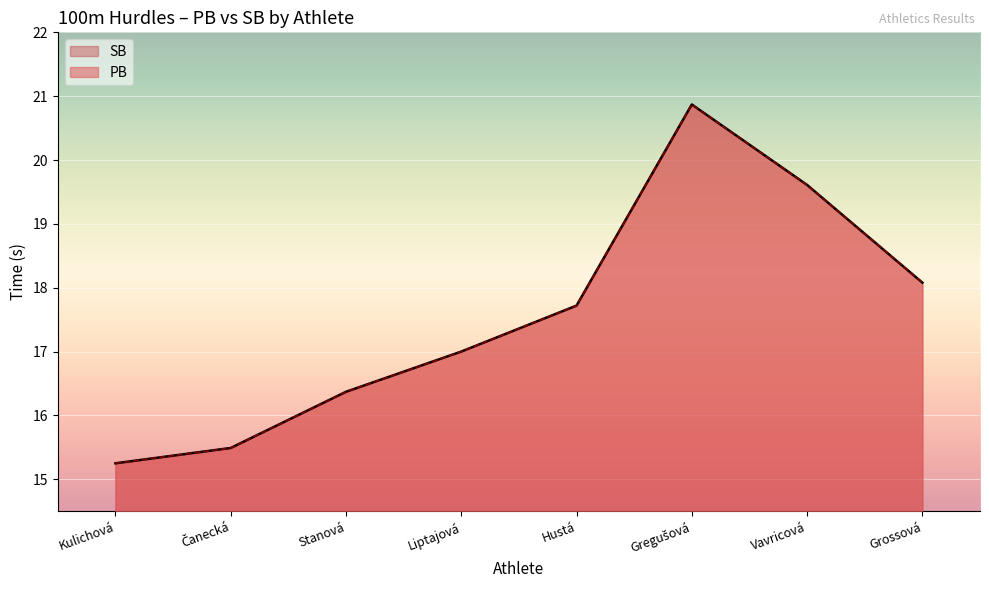

Is it true that SB equals 28.2 at Liptajová?

False